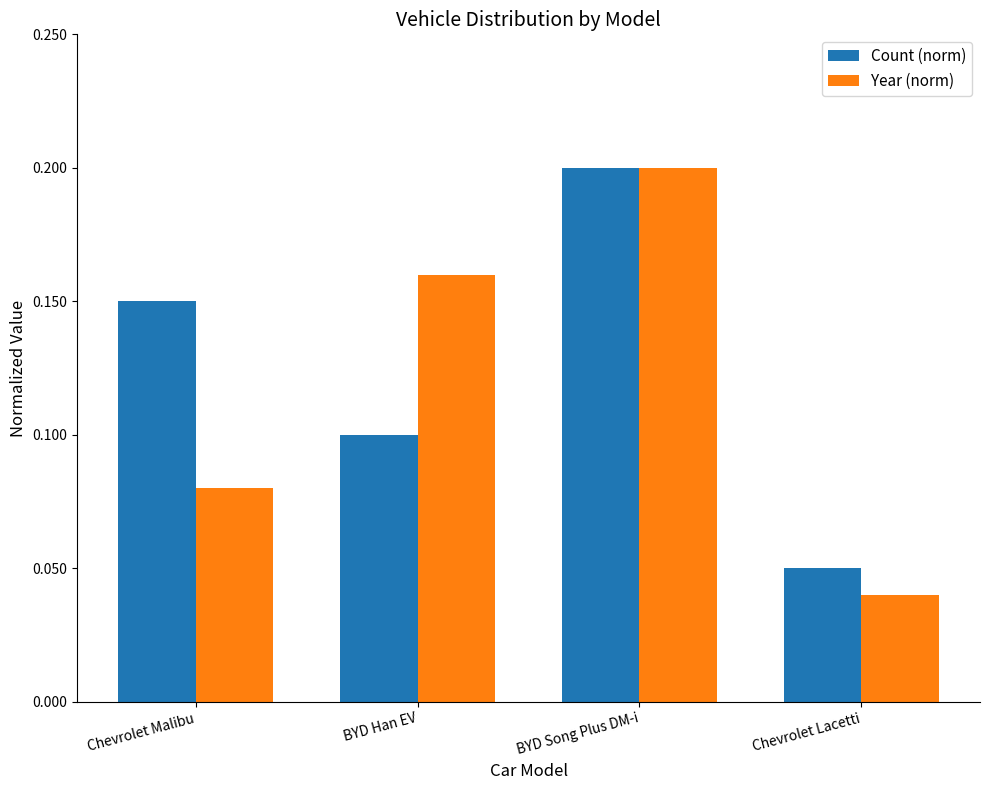

List the labels in order of Year (norm) value, largest first.

BYD Song Plus DM-i, BYD Han EV, Chevrolet Malibu, Chevrolet Lacetti